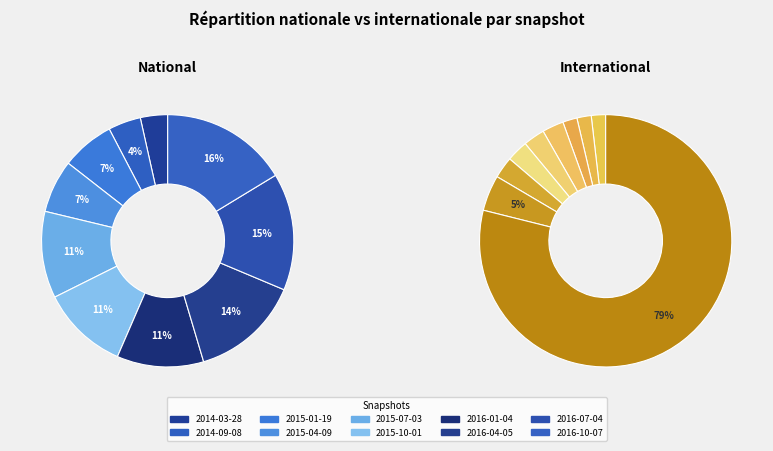

To the nearest percent, what portion does 2016-04-05 represent?

14%